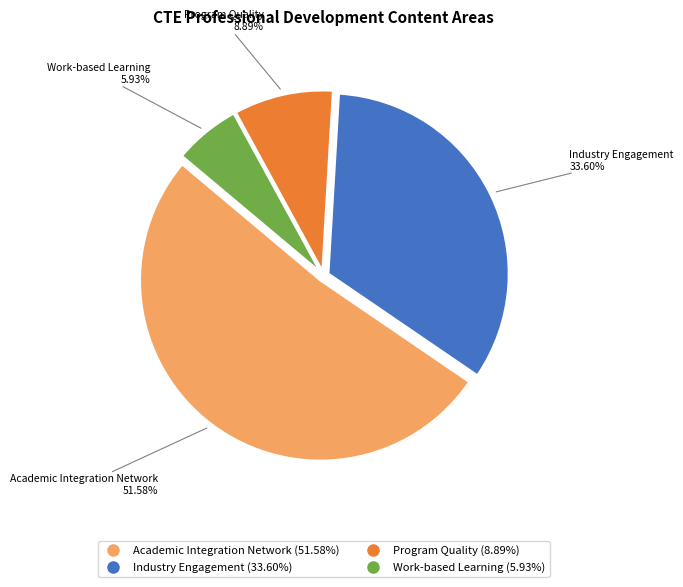

What percentage do Work-based Learning and Industry Engagement together represent?

39.5%